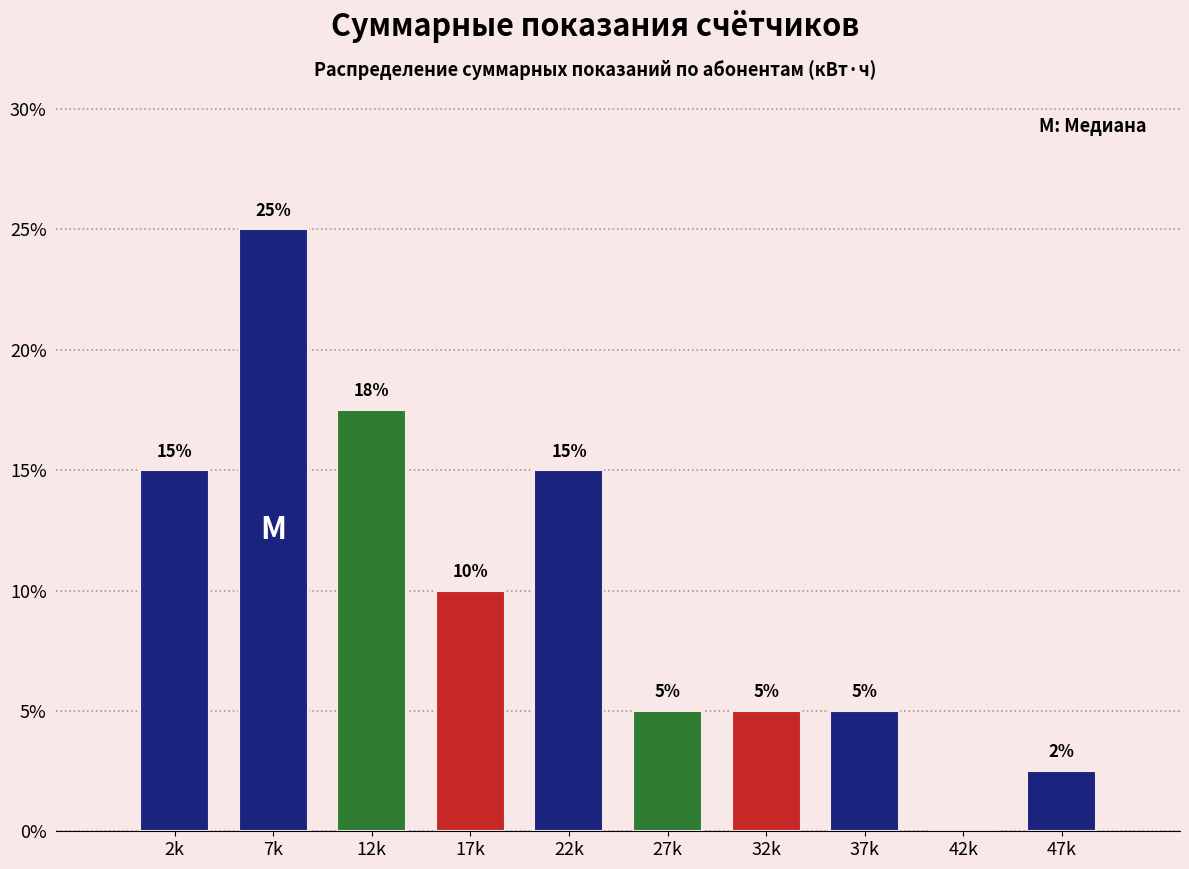

What is the sum of the values at 22k and 7k?

40.0